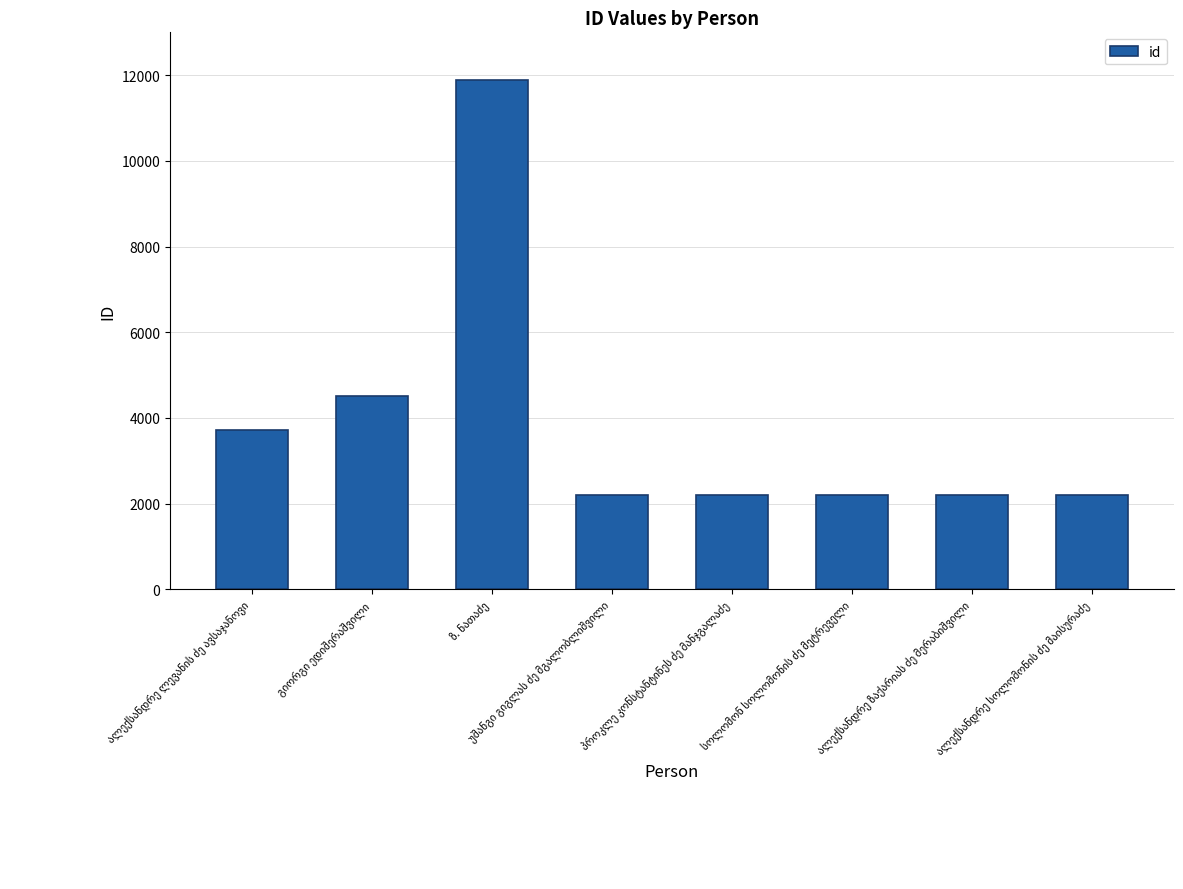

How many bars are there in total?

8